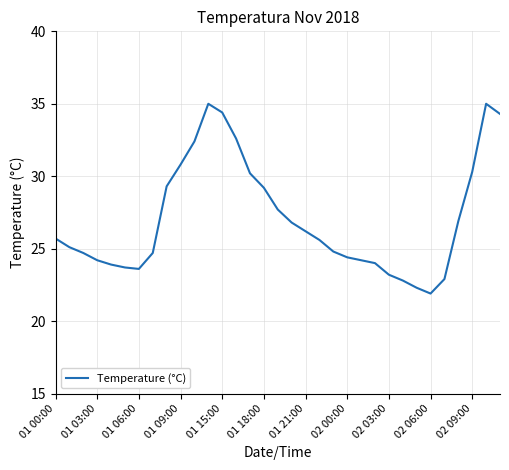

What is the difference between the maximum and minimum values?

13.1